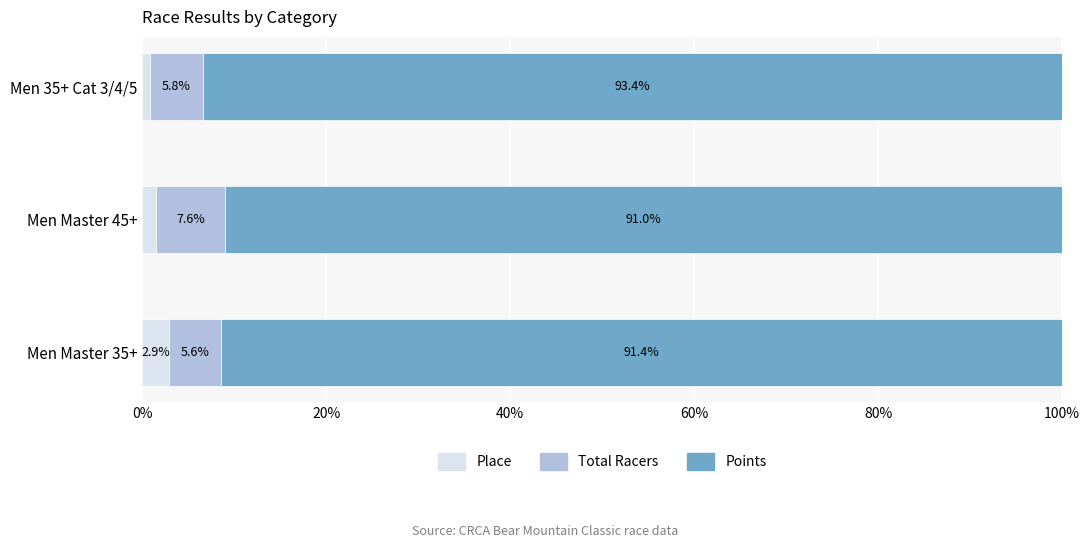

Which category has the lowest value in the Place series?

Men 35+ Cat 3/4/5